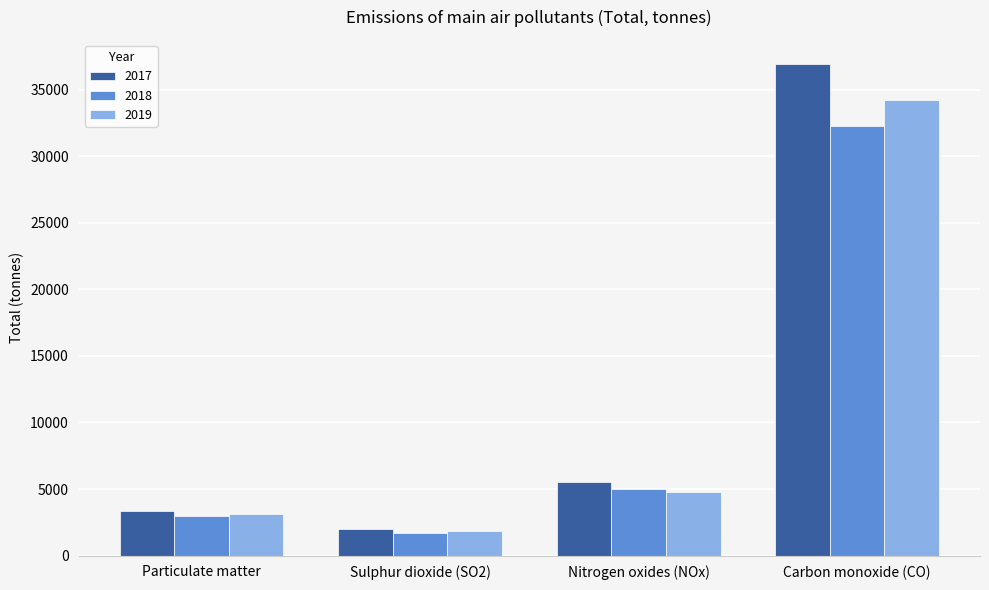

How many groups of bars are there?

4